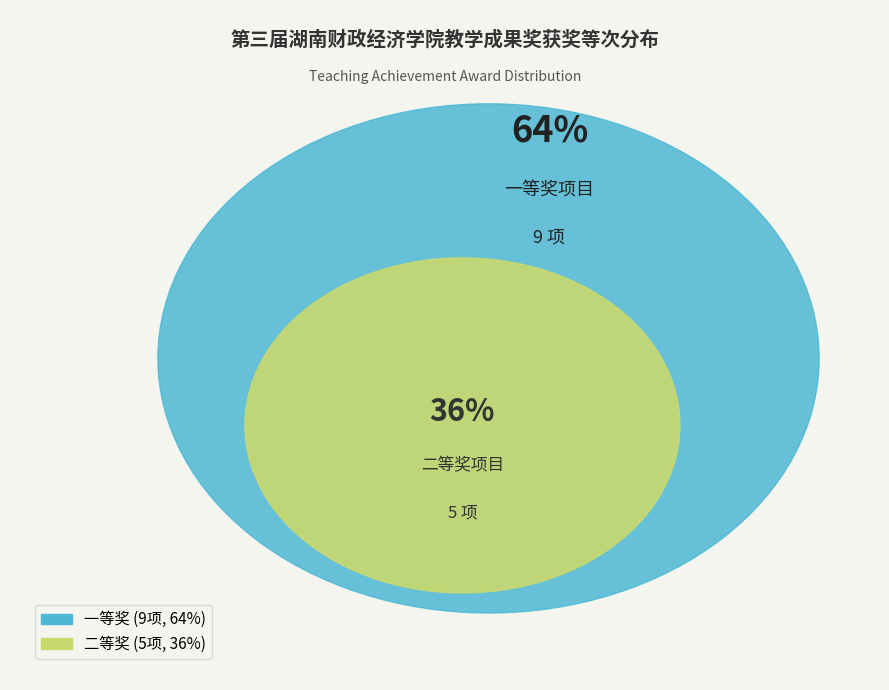

Which category has the biggest portion of the pie?

一等奖